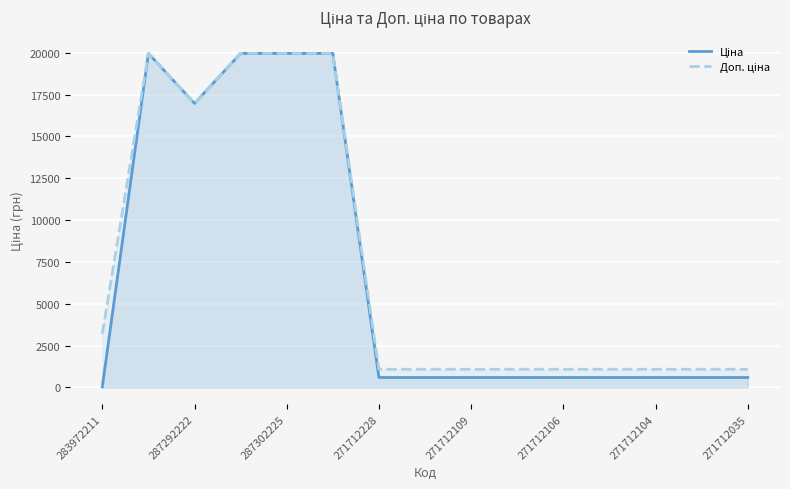

What is the total value across all series at 271712109?

1671.6